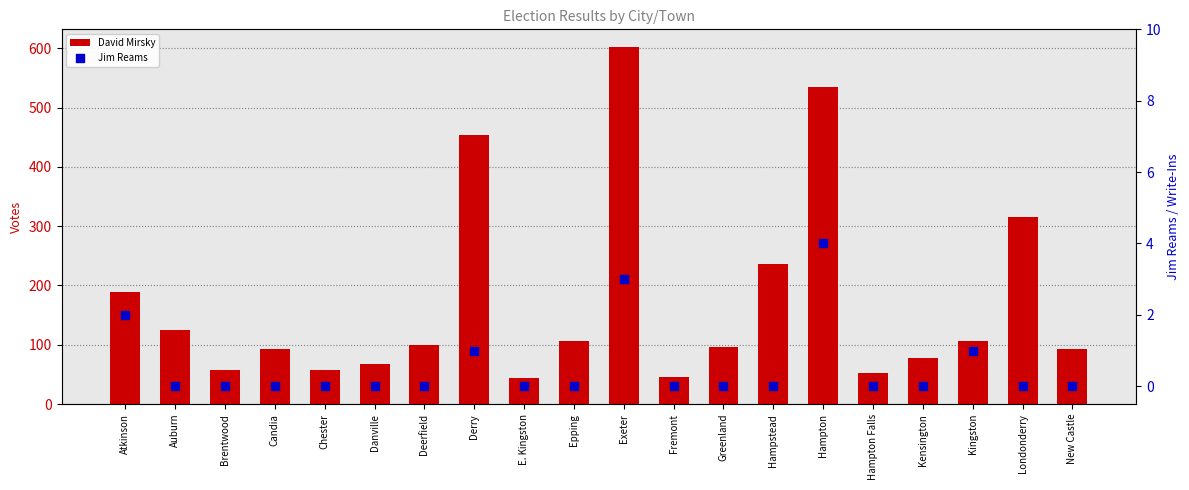

Which series has the largest Y range (max minus min)?

David Mirsky